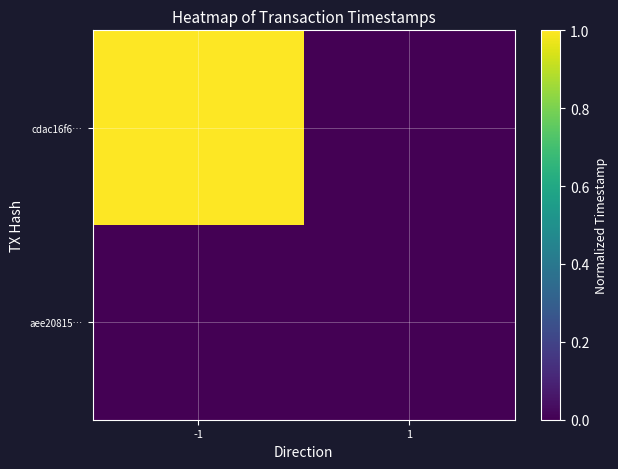

How many distinct data groups are displayed?

2